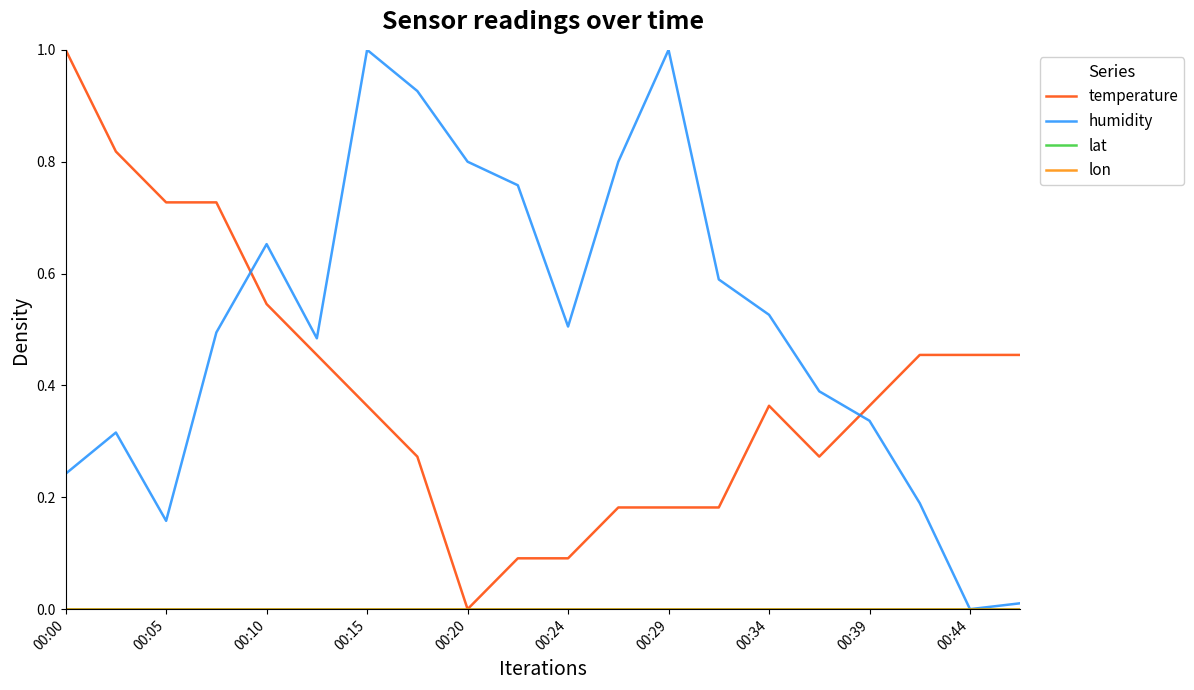

Which series has the largest total across all categories?

humidity